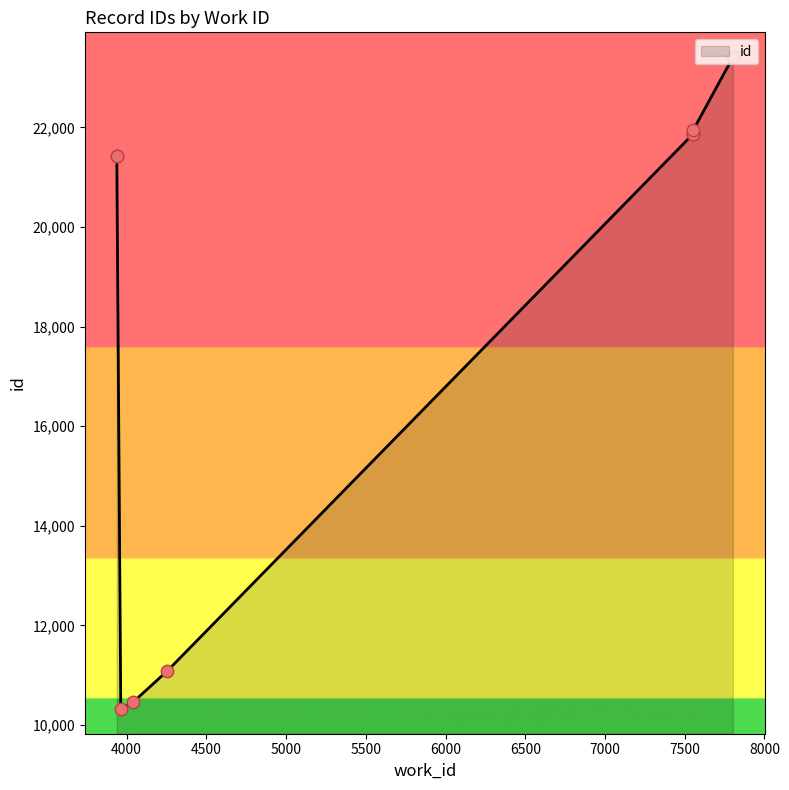

Approximately how many times larger is the value at 4255 compared to 3963?

1.1